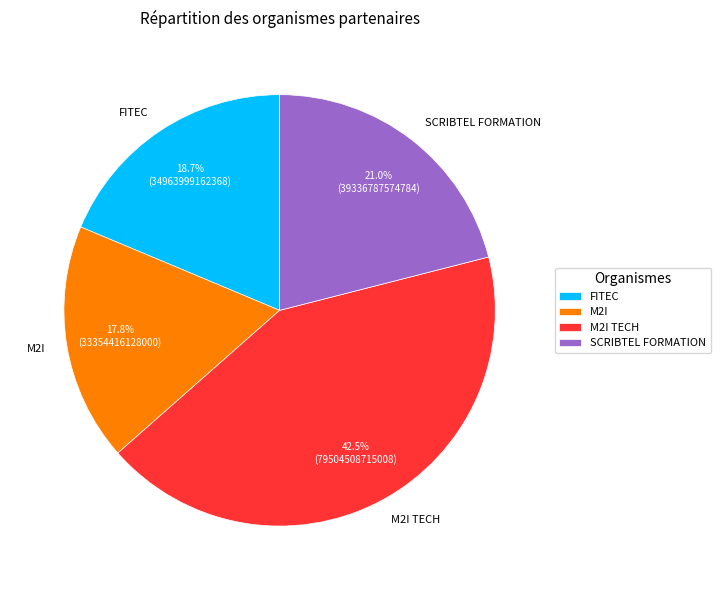

To the nearest percent, what is the difference between the largest and smallest slice percentages?

25%